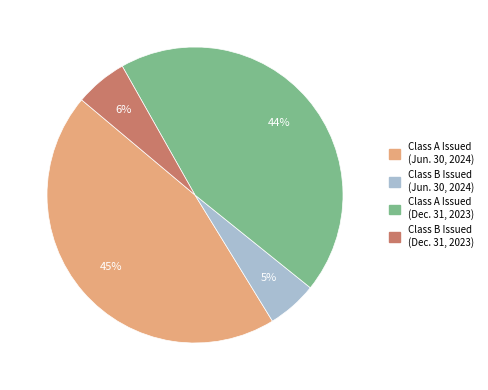

To the nearest percent, what is the average slice percentage?

25%